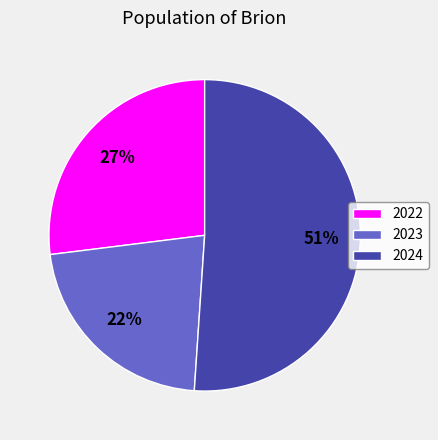

Is it true that 2022 is 14% of the pie?

False